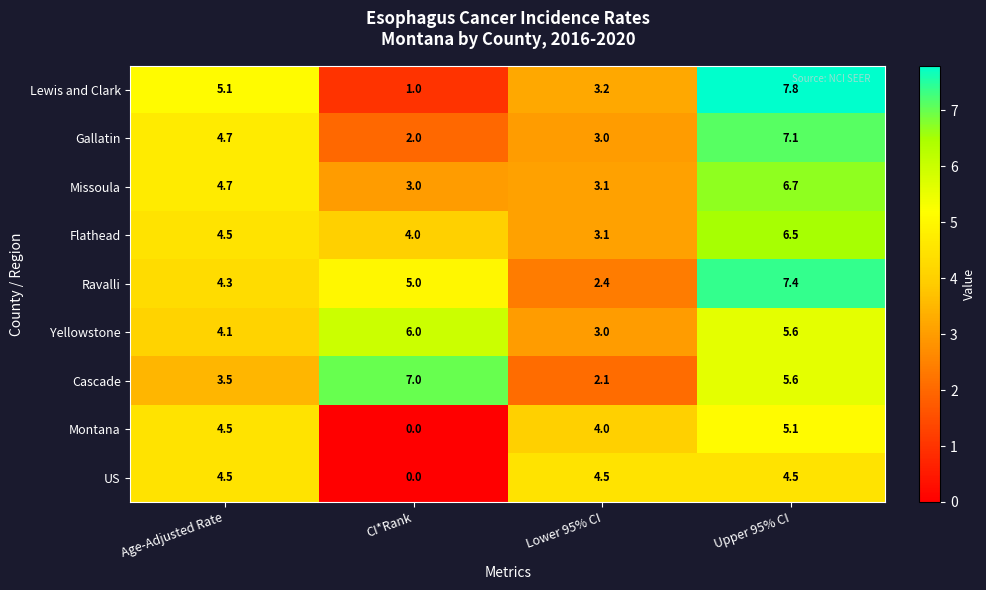

What is the difference between the second highest and minimum values in the Cascade series?

3.5